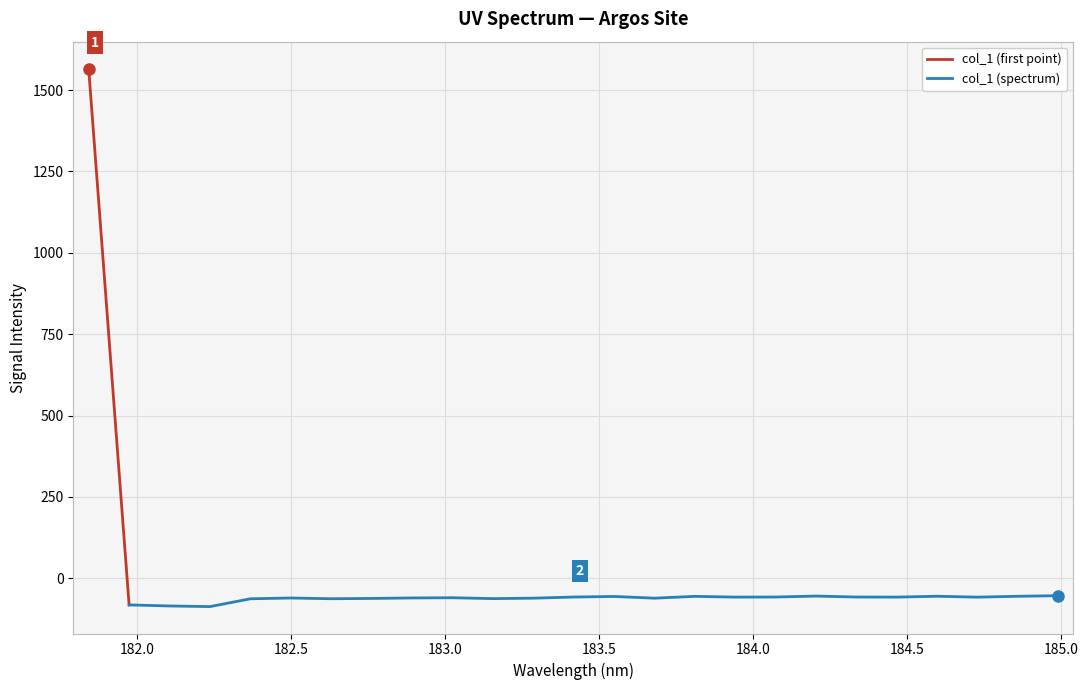

At which category does the chart reach its minimum across all series?

182.2359681898